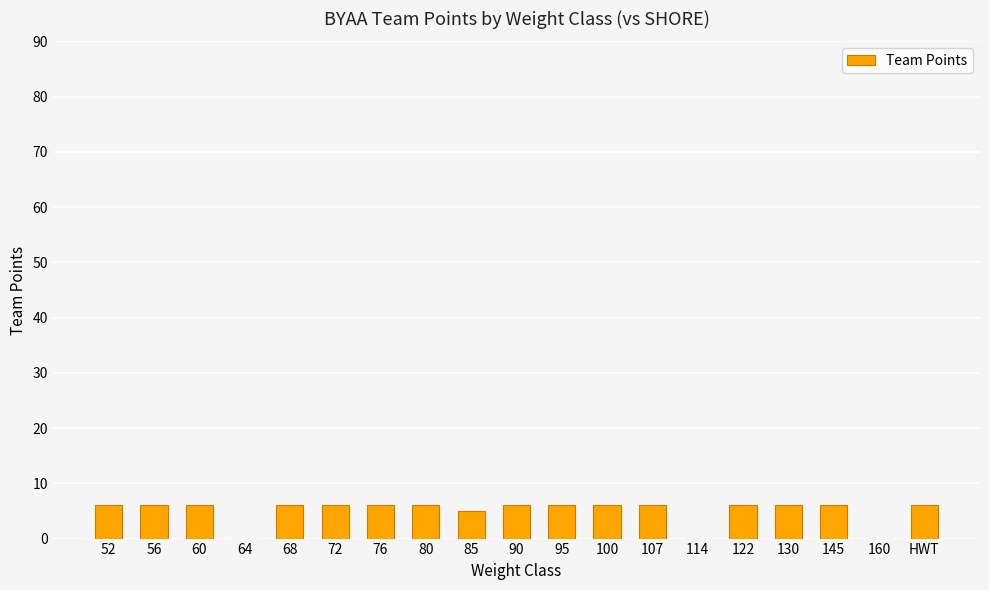

What is the ratio of the value at 122 to the value at 80?

1.0